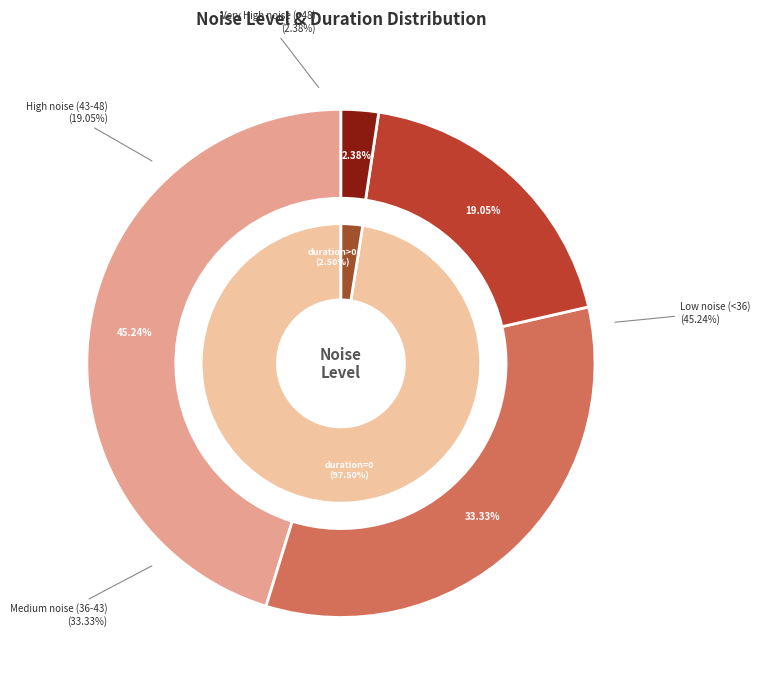

True or false: 0 accounts for 3% of the total.

True